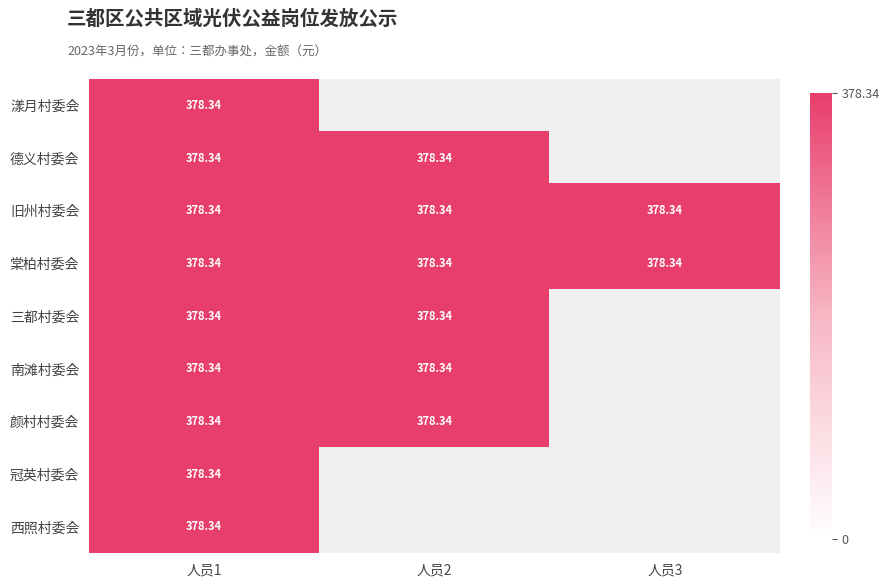

Which label corresponds to the largest value in the chart?

人员1